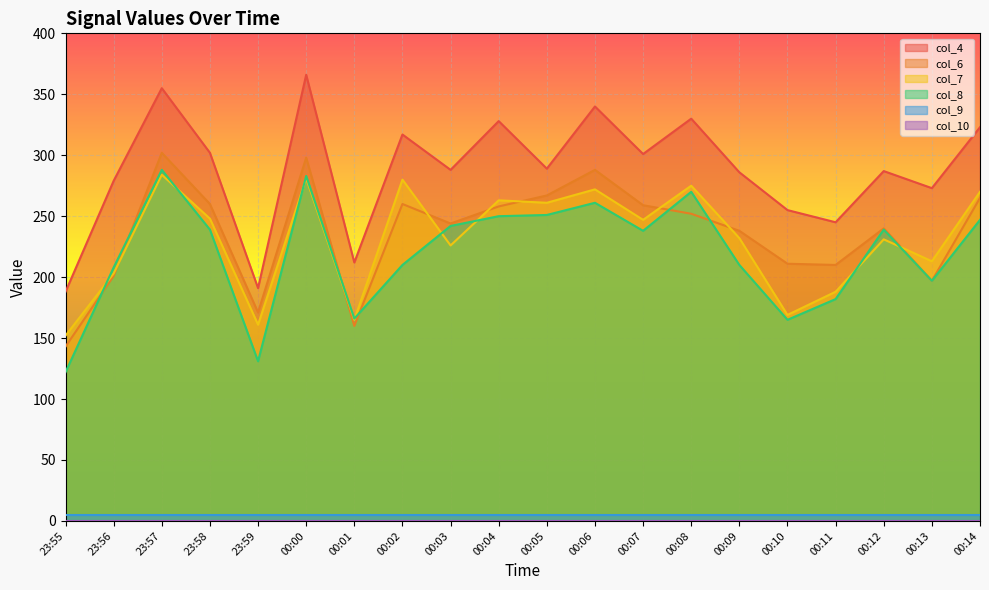

What is the sum of all col_7 values?

4621